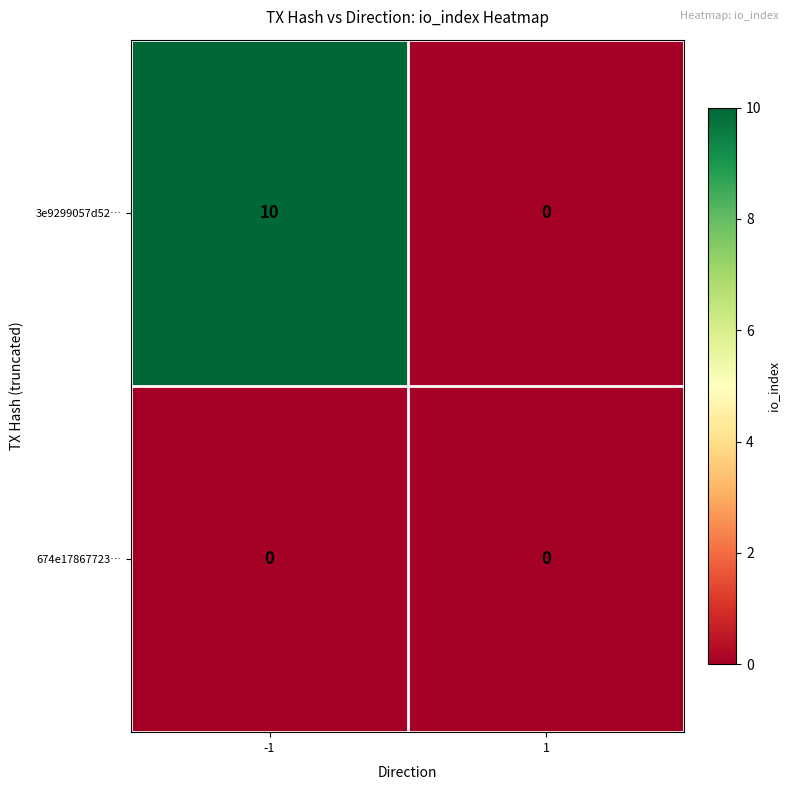

Count the number of data series in this chart.

2